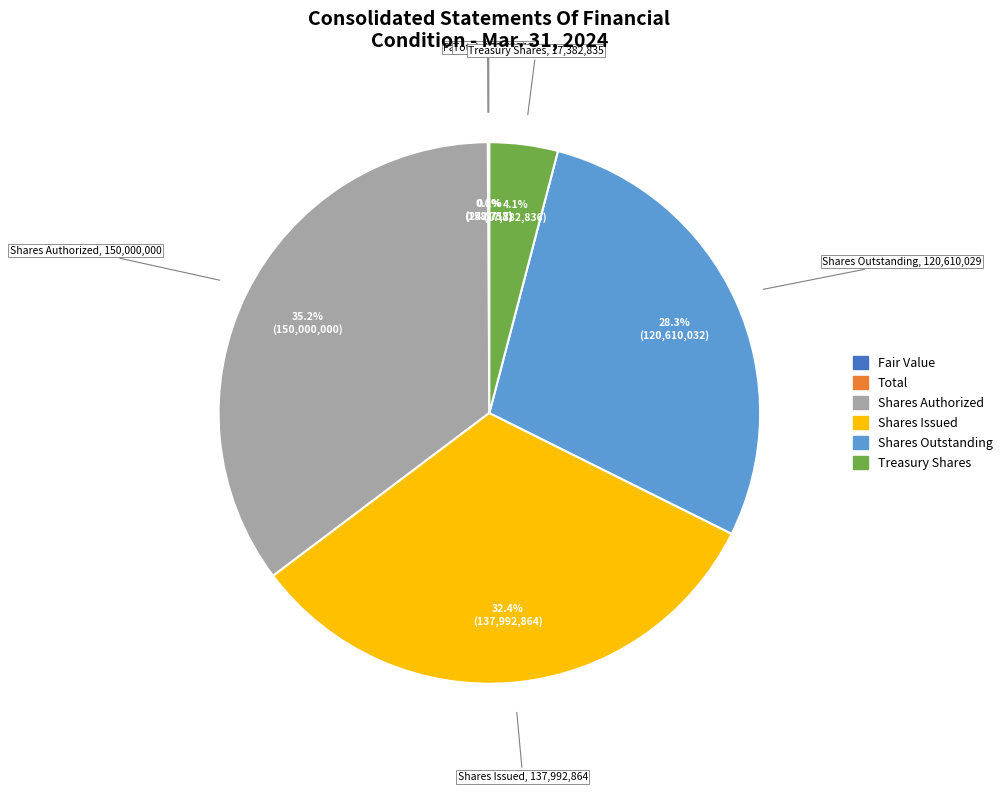

How much of the chart is everything except Shares Issued?

67.6%